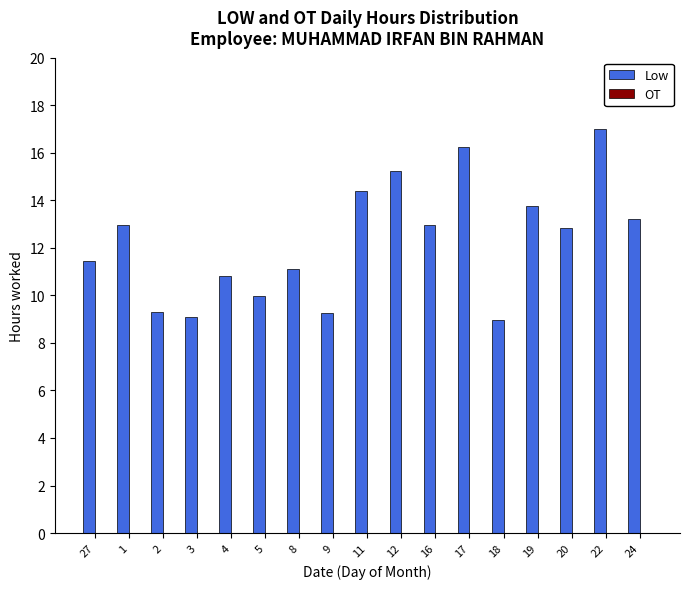

Read the value at 27.

11.4